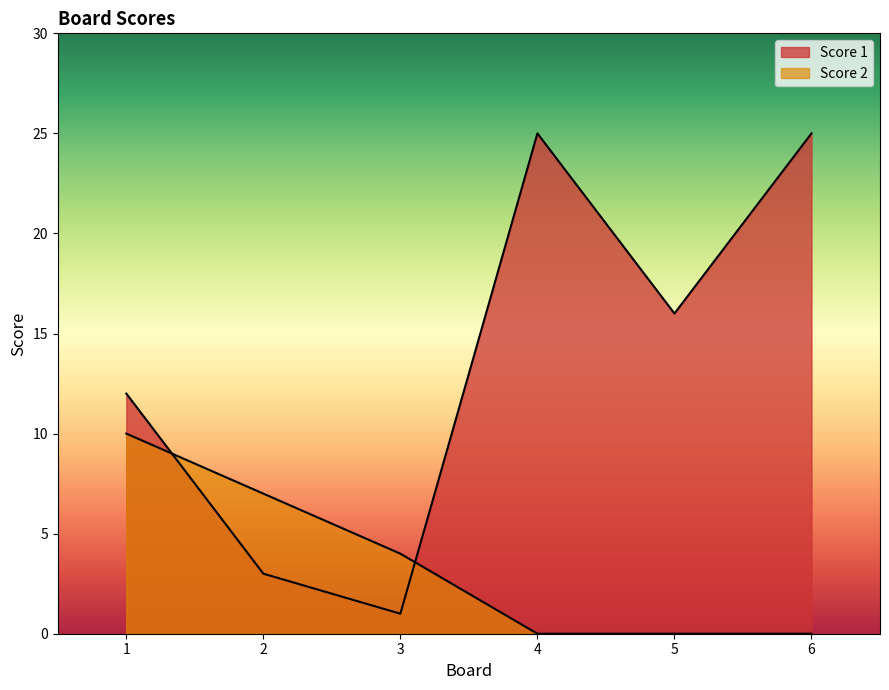

Which series changed the most between 1 and 5?

Score 2